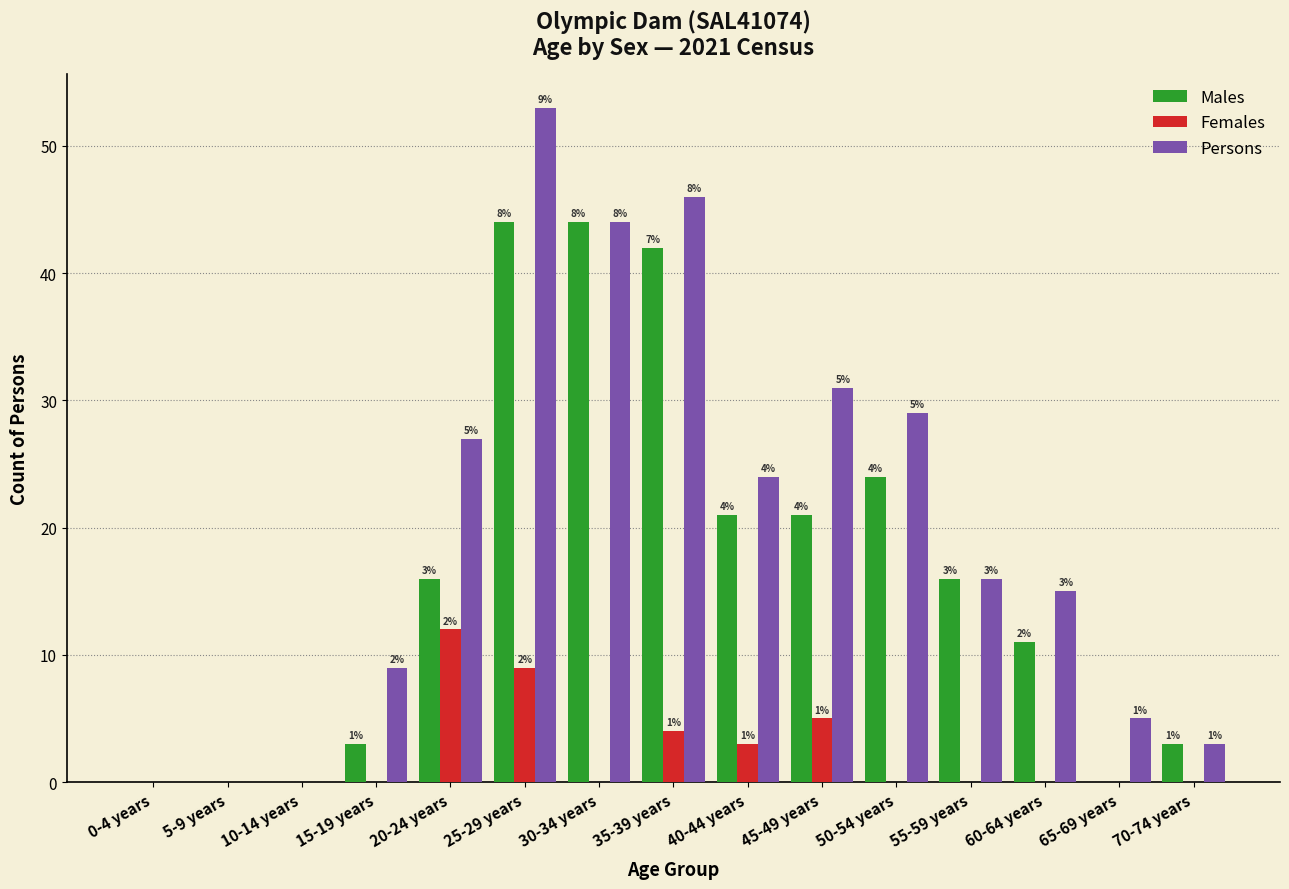

Does the chart contain stacked bars?

No